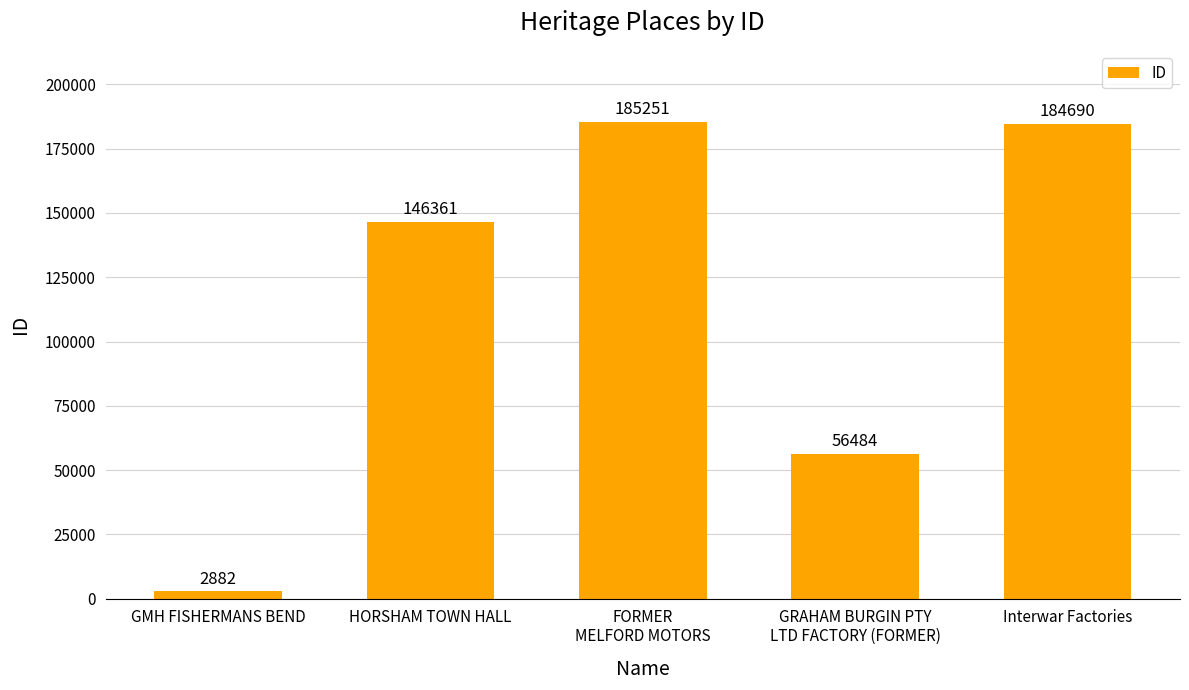

Reading left to right, extract all data points from this chart.

GMH FISHERMANS BEND=2882	HORSHAM TOWN HALL=146361	FORMER
MELFORD MOTORS=185251	GRAHAM BURGIN PTY
LTD FACTORY (FORMER)=56484	Interwar Factories=184690